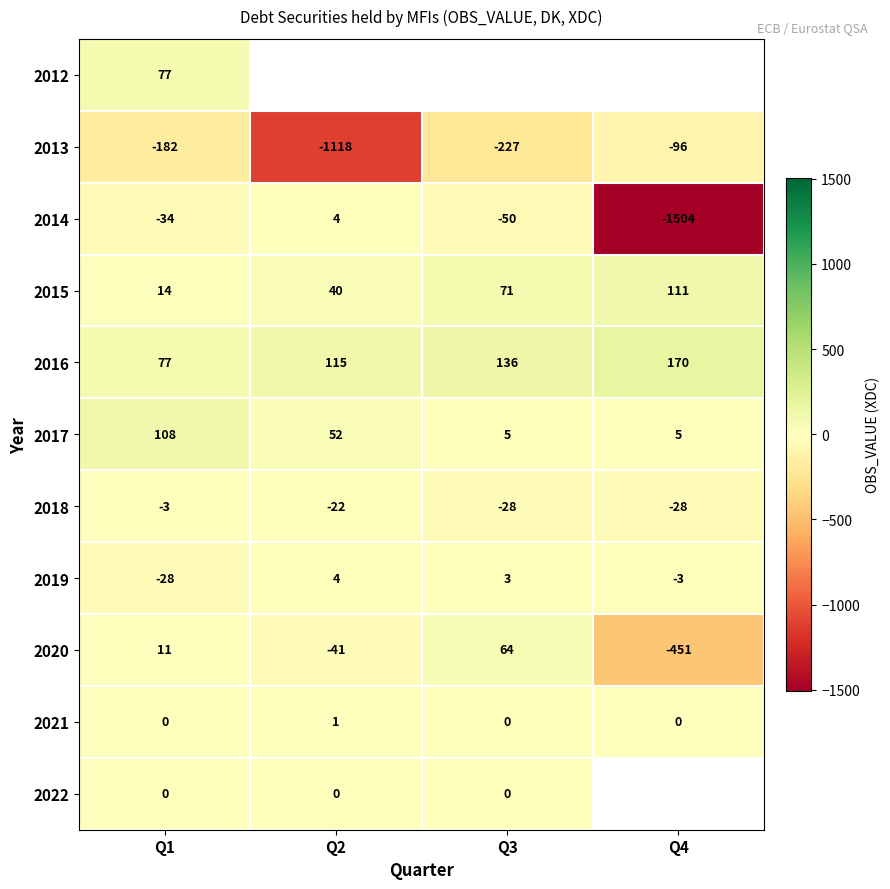

At which label is 2020 closest to -193?

Q2